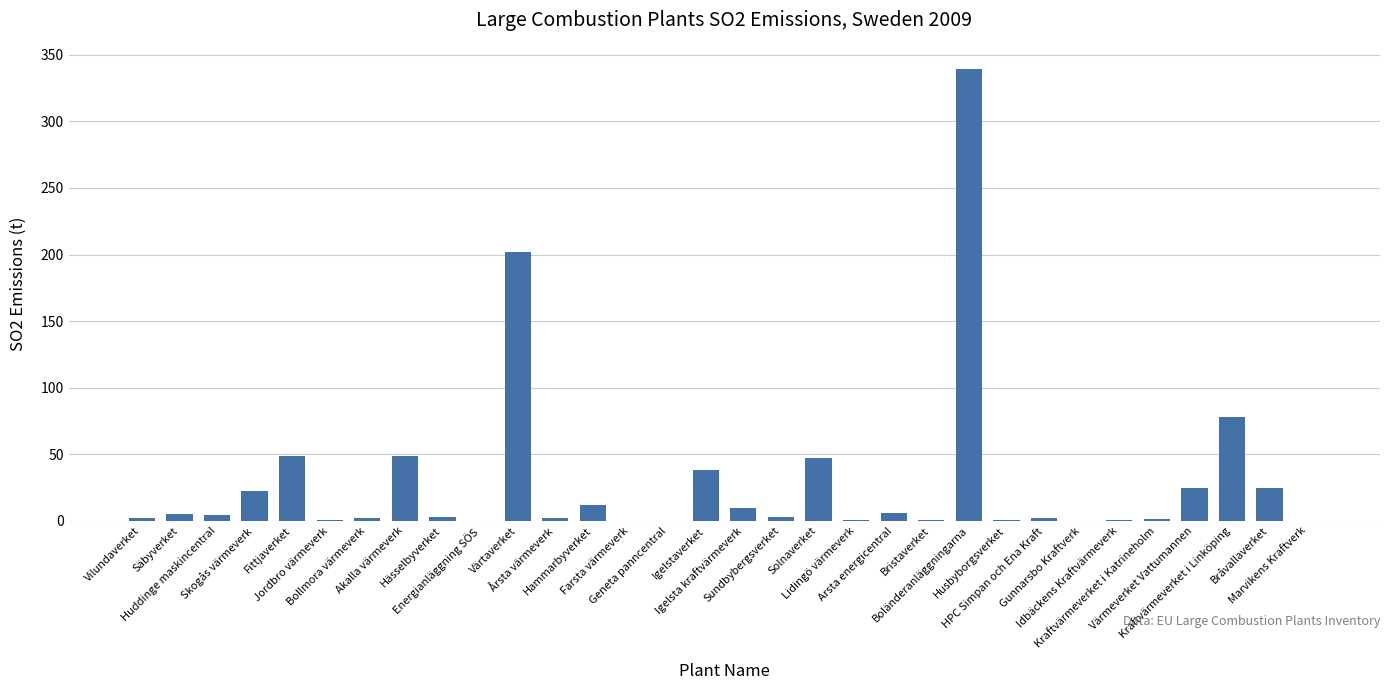

What is the approximate value at Jordbro värmeverk?

0.6